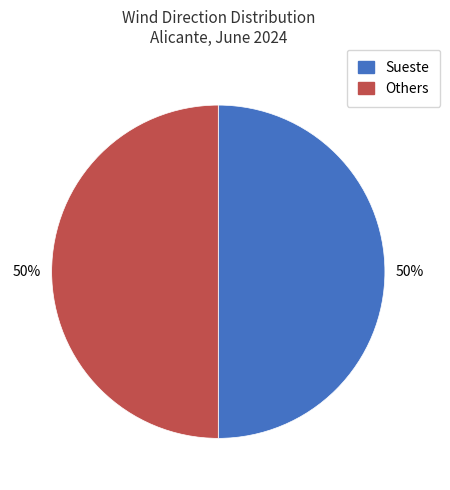

To the nearest percent, what is the average slice percentage?

50%